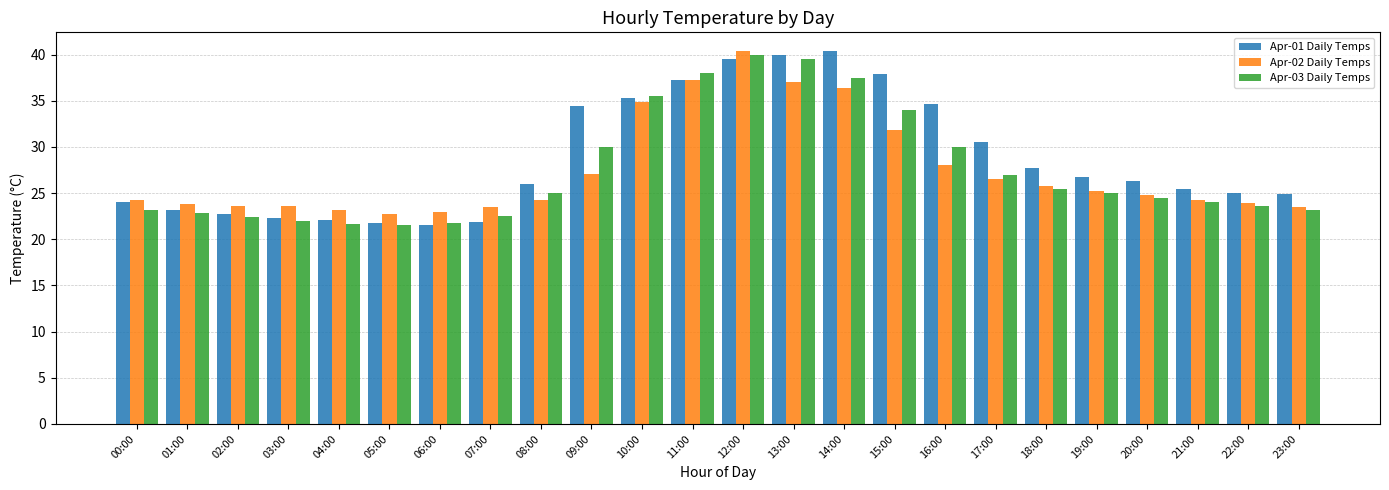

Is it true that Apr-02 Daily Temps equals 14.9 at 21:00?

False